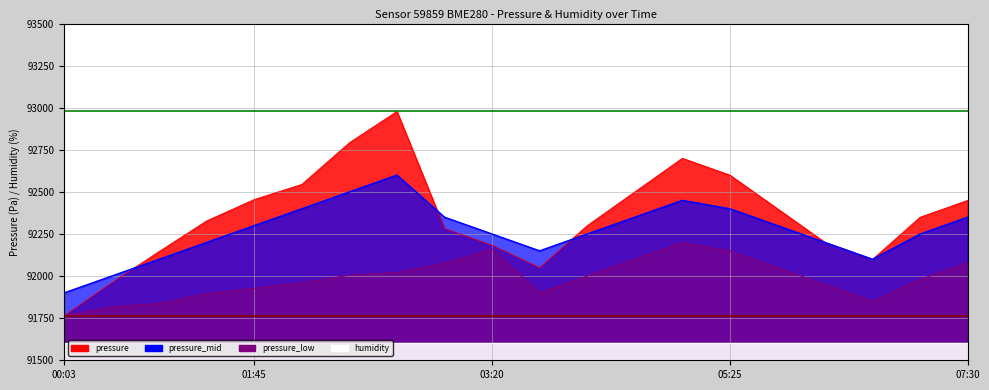

Reading right to left, extract all data points from this chart.

pressure: 07:30=92450.0	07:05=92350.0	06:40=92100.0	06:15=92200.0	05:50=92400.0	05:25=92600.0	05:00=92700.0	04:35=92500.0	04:10=92300.0	03:45=92050.0	03:20=92183.1	03:15=92283.2	03:00=92978.5	02:35=92792.4	02:10=92545.0	01:45=92455.0	01:18=92328.2	00:53=92146.2	00:28=91960.2	00:03=91763.9
pressure_low: 07:30=92080.0	07:05=91980.0	06:40=91850.0	06:15=91950.0	05:50=92050.0	05:25=92150.0	05:00=92200.0	04:35=92100.0	04:10=92000.0	03:45=91900.0	03:20=92160.6	03:15=92076.8	03:00=92021.5	02:35=92005.2	02:10=91960.2	01:45=91927.5	01:18=91896.8	00:53=91837.5	00:28=91817.1	00:03=91763.9
pressure_mid: 07:30=92350.0	07:05=92250.0	06:40=92100.0	06:15=92200.0	05:50=92300.0	05:25=92400.0	05:00=92450.0	04:35=92350.0	04:10=92250.0	03:45=92150.0	03:20=92250.0	03:15=92350.0	03:00=92600.0	02:35=92500.0	02:10=92400.0	01:45=92300.0	01:18=92200.0	00:53=92100.0	00:28=92000.0	00:03=91900.0